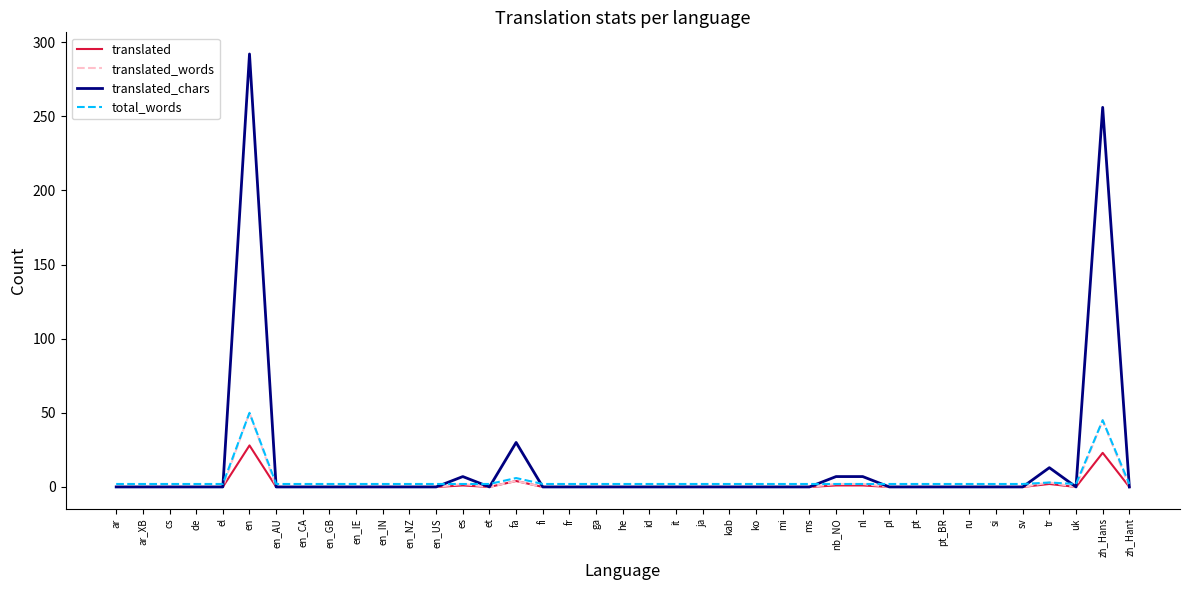

Which series has the largest range (max minus min)?

translated_chars